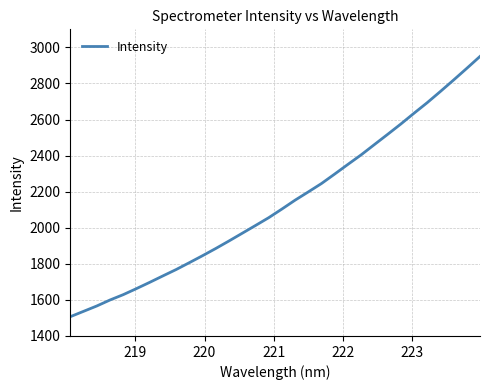

How many values are below 2103?

16